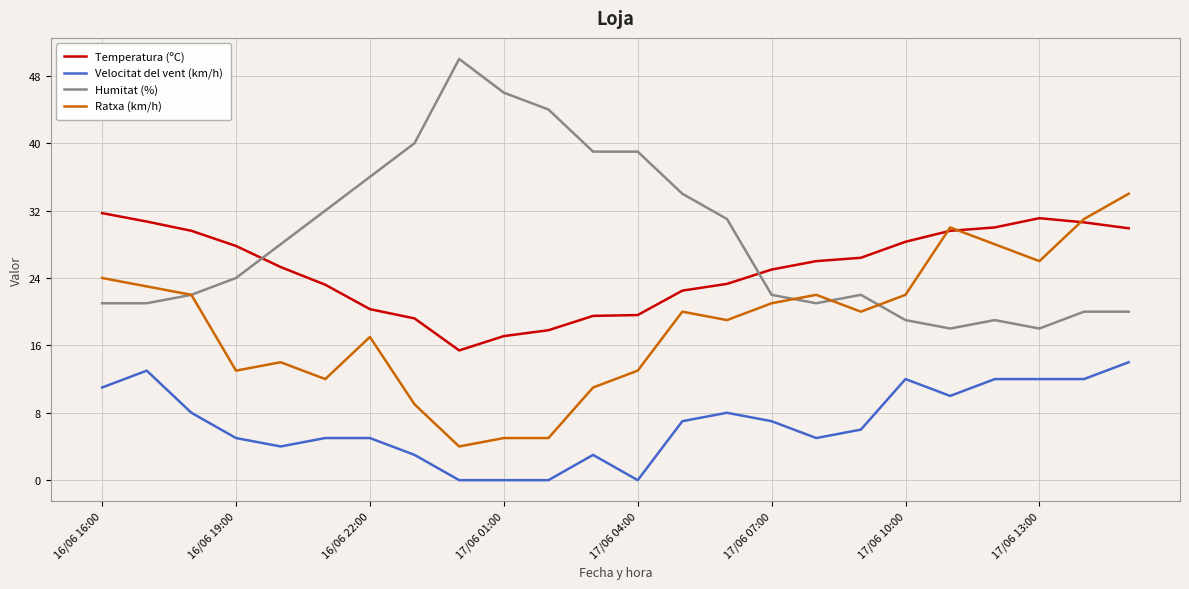

How many values in the Temperatura (ºC) series are below 26?

12